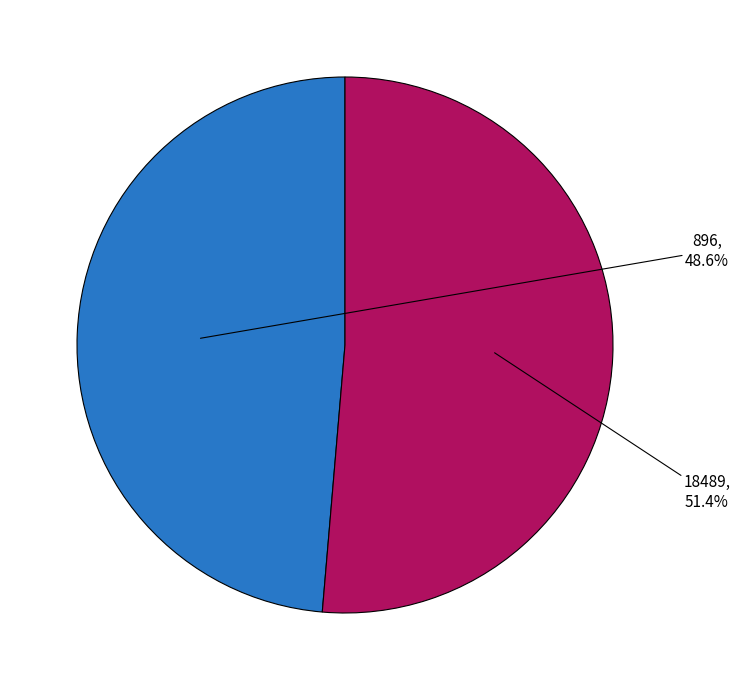

Combined, do 896 and 18489 account for over 50%?

Yes